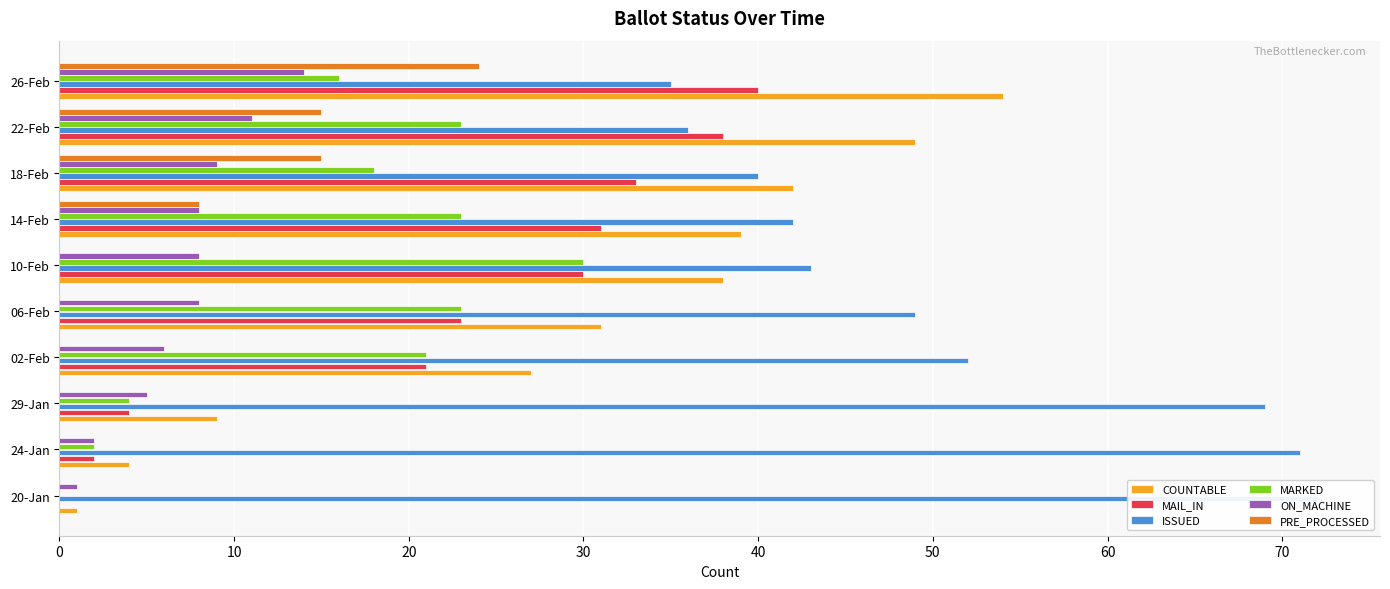

True or false: PRE_PROCESSED has a value of -17 at 10-Feb.

False